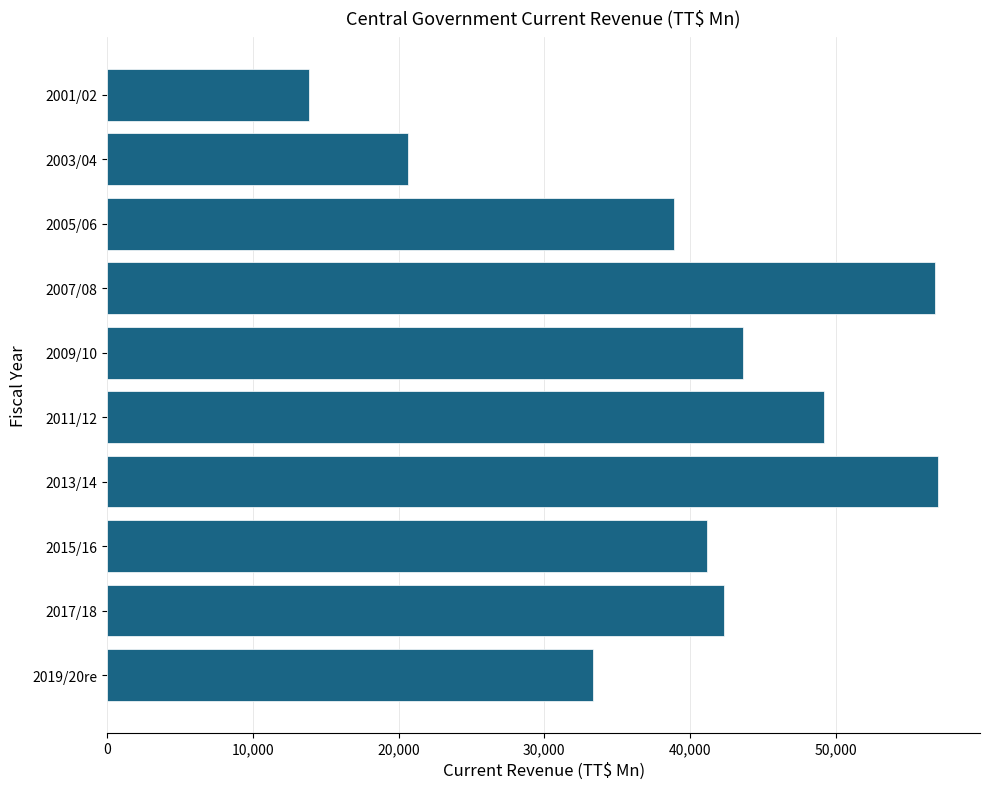

Reading bottom to top, what are all the values shown in this chart?

2019/20re=33346.3	2017/18=42331.9	2015/16=41158.9	2013/14=57061.9	2011/12=49234.6	2009/10=43632.0	2007/08=56810.3	2005/06=38906.9	2003/04=20625.6	2001/02=13825.0